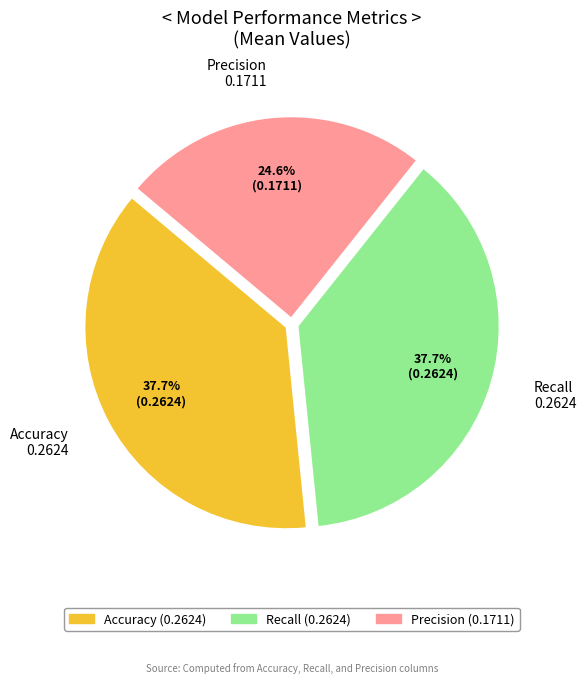

To the nearest percent, what percentage of the pie is Accuracy?

38%